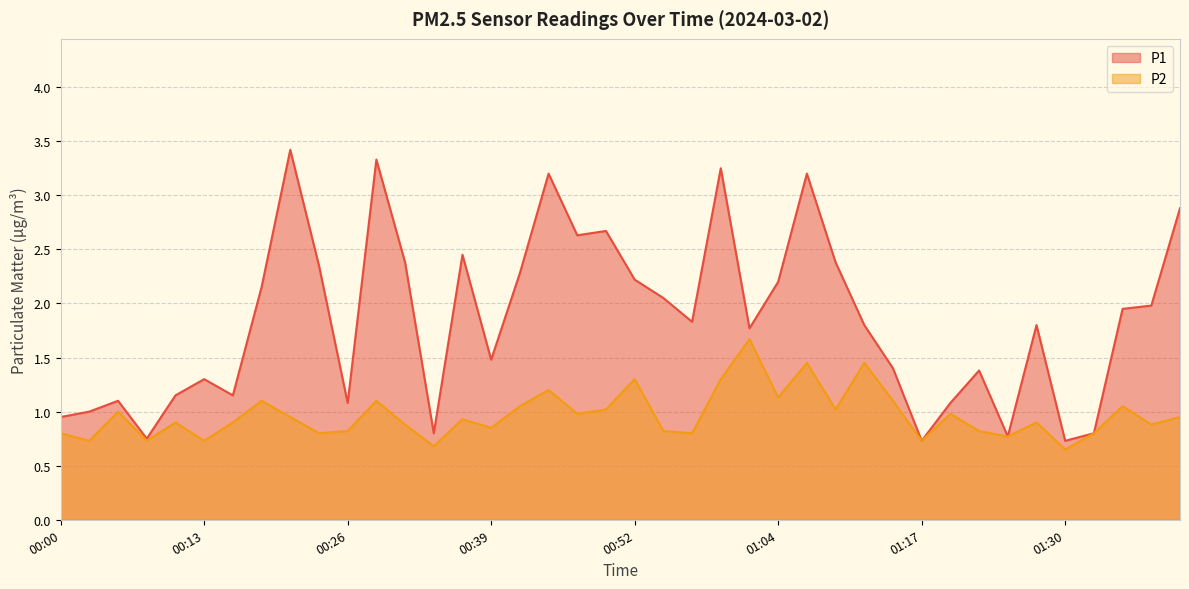

Reading left to right, list all the values displayed in this chart.

P1: 00:00=0.9	00:03=1.0	00:05=1.1	00:08=0.8	00:10=1.1	00:13=1.3	00:16=1.1	00:18=2.1	00:21=3.4	00:23=2.4	00:26=1.1	00:28=3.3	00:31=2.4	00:34=0.8	00:36=2.5	00:39=1.5	00:41=2.3	00:44=3.2	00:46=2.6	00:49=2.7	00:52=2.2	00:54=2.0	00:57=1.8	00:59=3.2	01:02=1.8	01:04=2.2	01:07=3.2	01:10=2.4	01:12=1.8	01:15=1.4	01:17=0.7	01:20=1.1	01:22=1.4	01:25=0.8	01:27=1.8	01:30=0.7	01:32=0.8	01:35=1.9	01:38=2.0	01:40=2.9
P2: 00:00=0.8	00:03=0.7	00:05=1.0	00:08=0.7	00:10=0.9	00:13=0.7	00:16=0.9	00:18=1.1	00:21=0.9	00:23=0.8	00:26=0.8	00:28=1.1	00:31=0.9	00:34=0.7	00:36=0.9	00:39=0.8	00:41=1.1	00:44=1.2	00:46=1.0	00:49=1.0	00:52=1.3	00:54=0.8	00:57=0.8	00:59=1.3	01:02=1.7	01:04=1.1	01:07=1.4	01:10=1.0	01:12=1.4	01:15=1.1	01:17=0.7	01:20=1.0	01:22=0.8	01:25=0.8	01:27=0.9	01:30=0.7	01:32=0.8	01:35=1.1	01:38=0.9	01:40=0.9